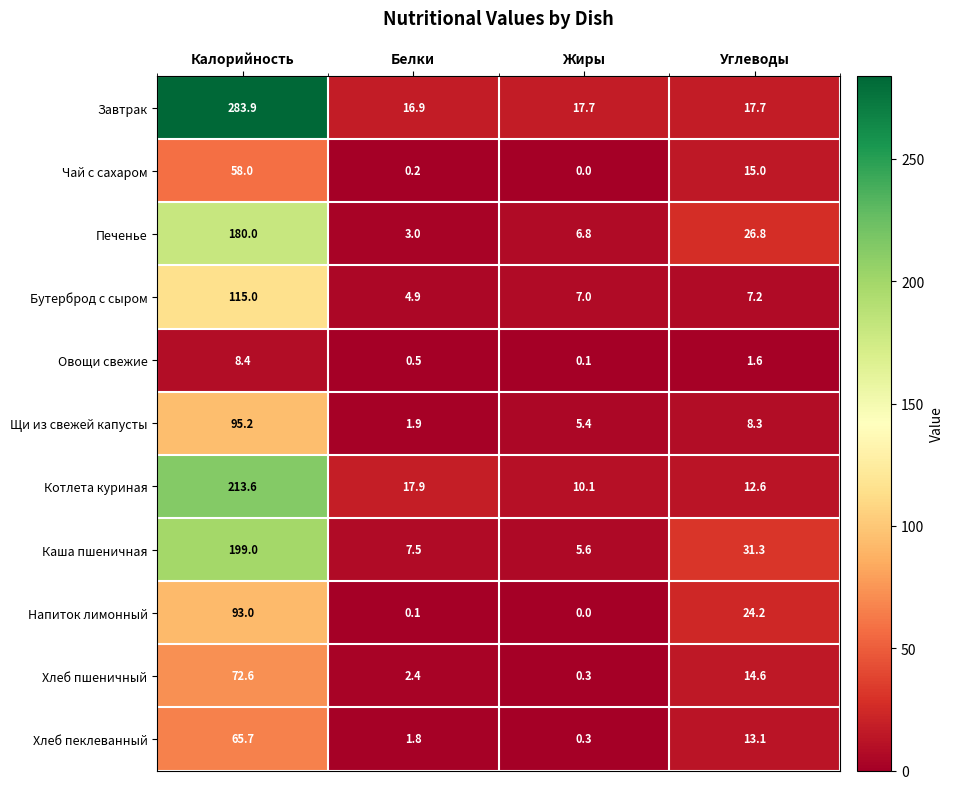

The Напиток лимонный series shows 149.3 at Калорийность. True or false?

False